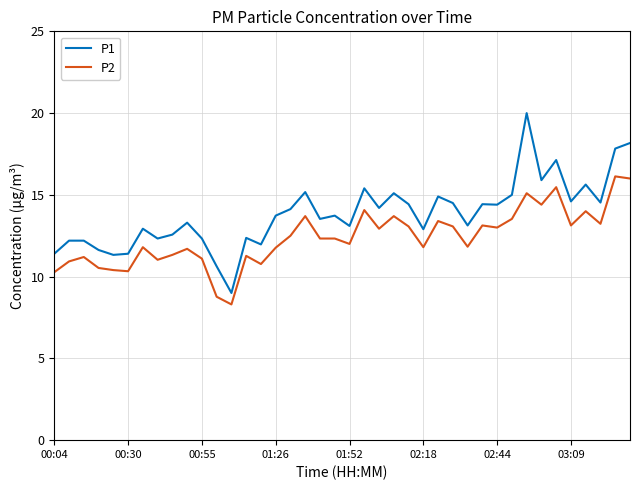

What is the maximum value shown in the chart?

20.0